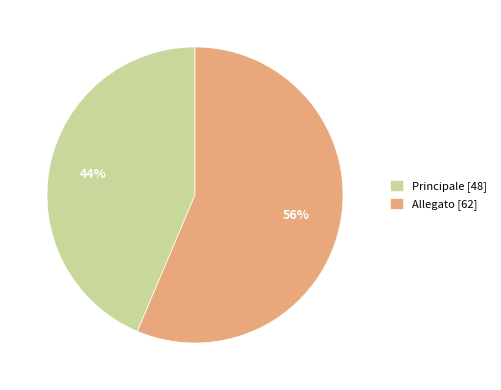

What percentage is the Allegato slice, to the nearest percent?

56%